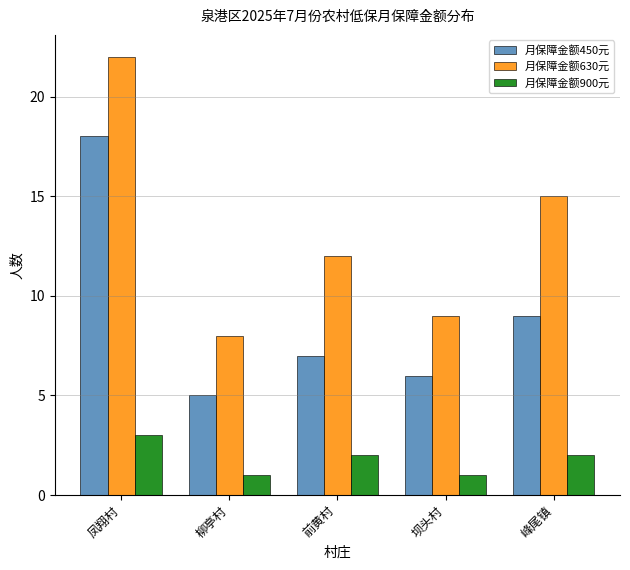

Reading left to right, transcribe all the data shown in this chart.

月保障金额450元: 18	5	7	6	9
月保障金额630元: 22	8	12	9	15
月保障金额900元: 3	1	2	1	2